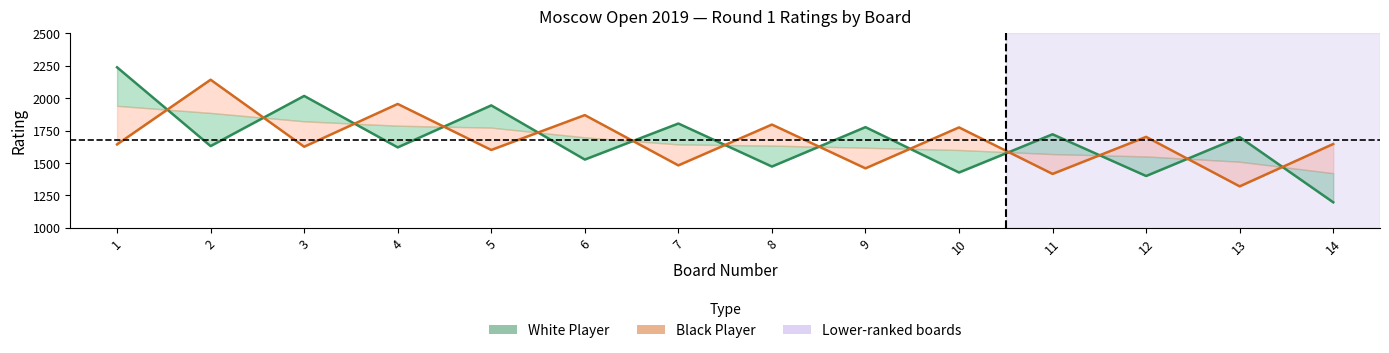

Reading left to right, list all the values displayed in this chart.

White Rating (line): 1=2239	2=1631	3=2018	4=1621	5=1945	6=1527	7=1805	8=1473	9=1777	10=1427	11=1722	12=1400	13=1700	14=1197
Black Rating (line): 1=1644	2=2143	3=1626	4=1956	5=1601	6=1870	7=1482	8=1797	9=1459	10=1775	11=1416	12=1702	13=1320	14=1647